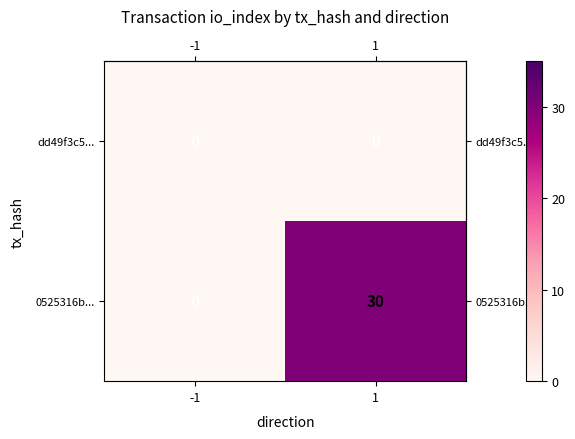

What is the maximum value shown in the chart?

30